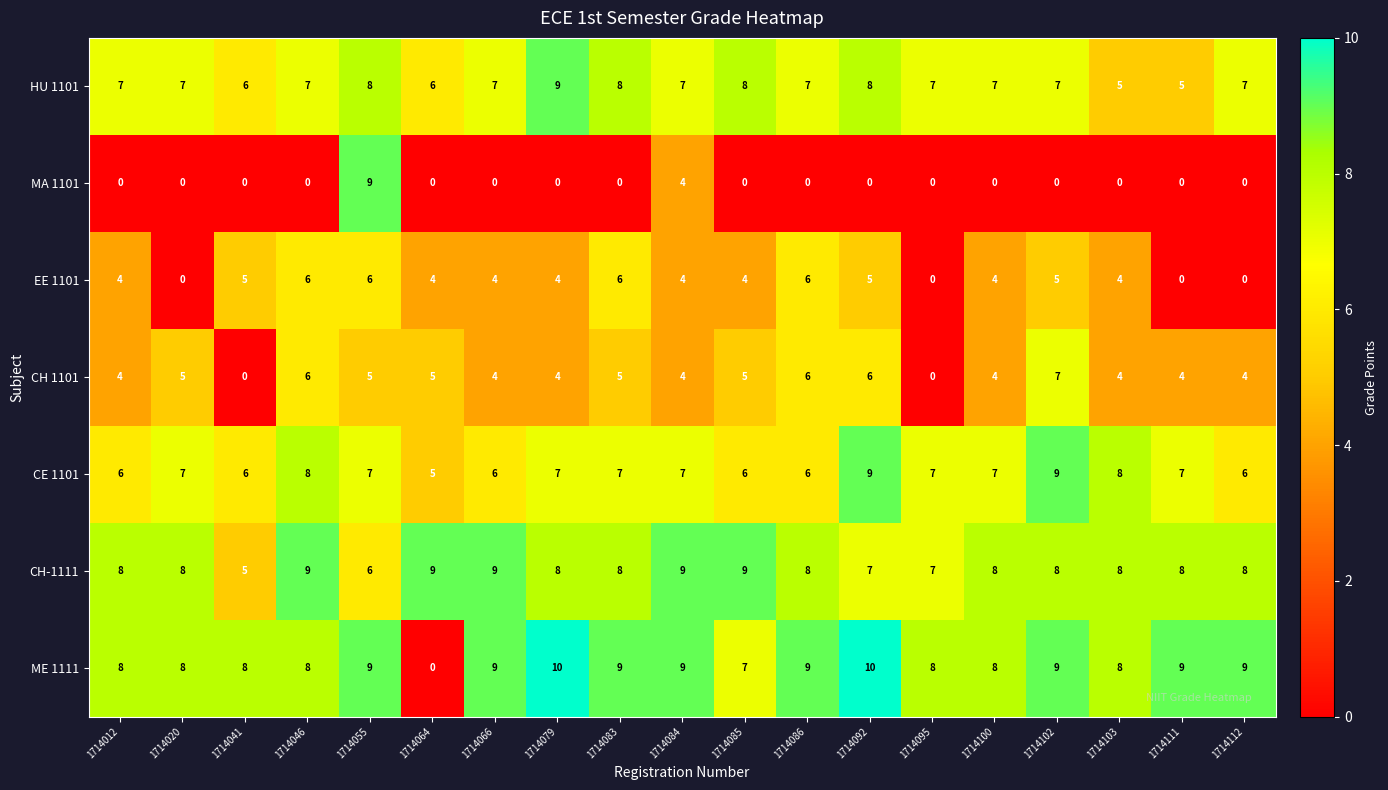

Count the HU 1101 values in the range 7 to 8.

14